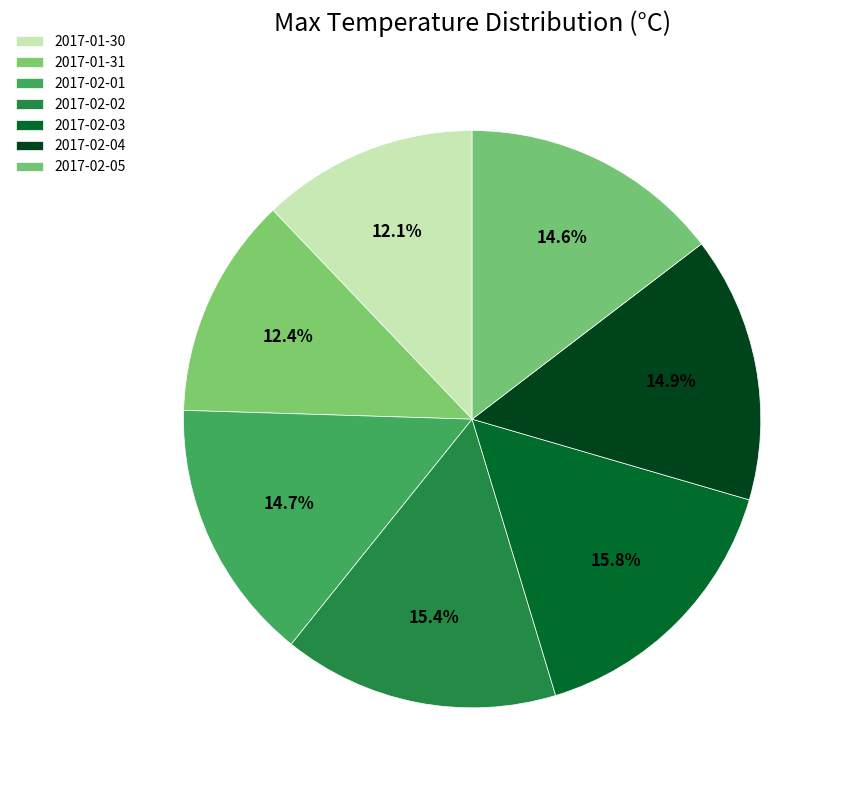

What is the total percentage of 2017-01-31 and 2017-02-01?

27.1%